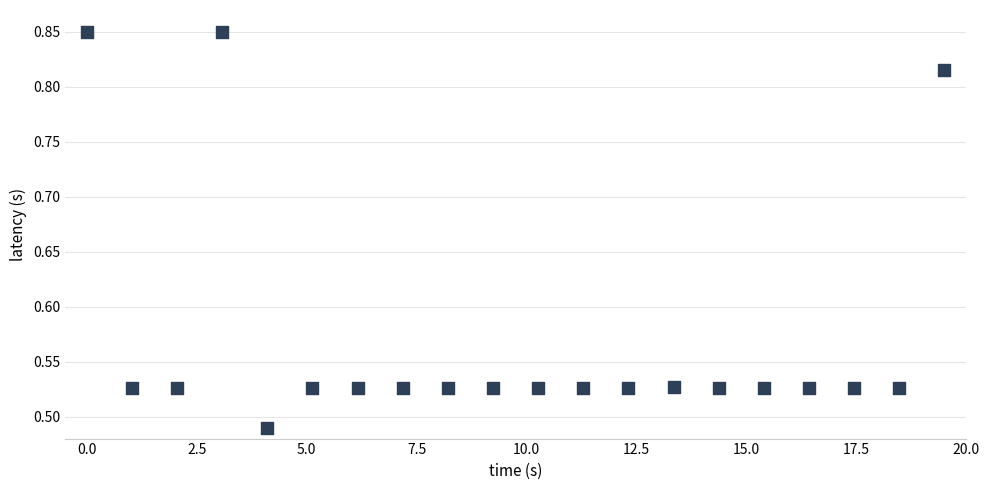

What is the range of Y values (max minus min)?

0.4